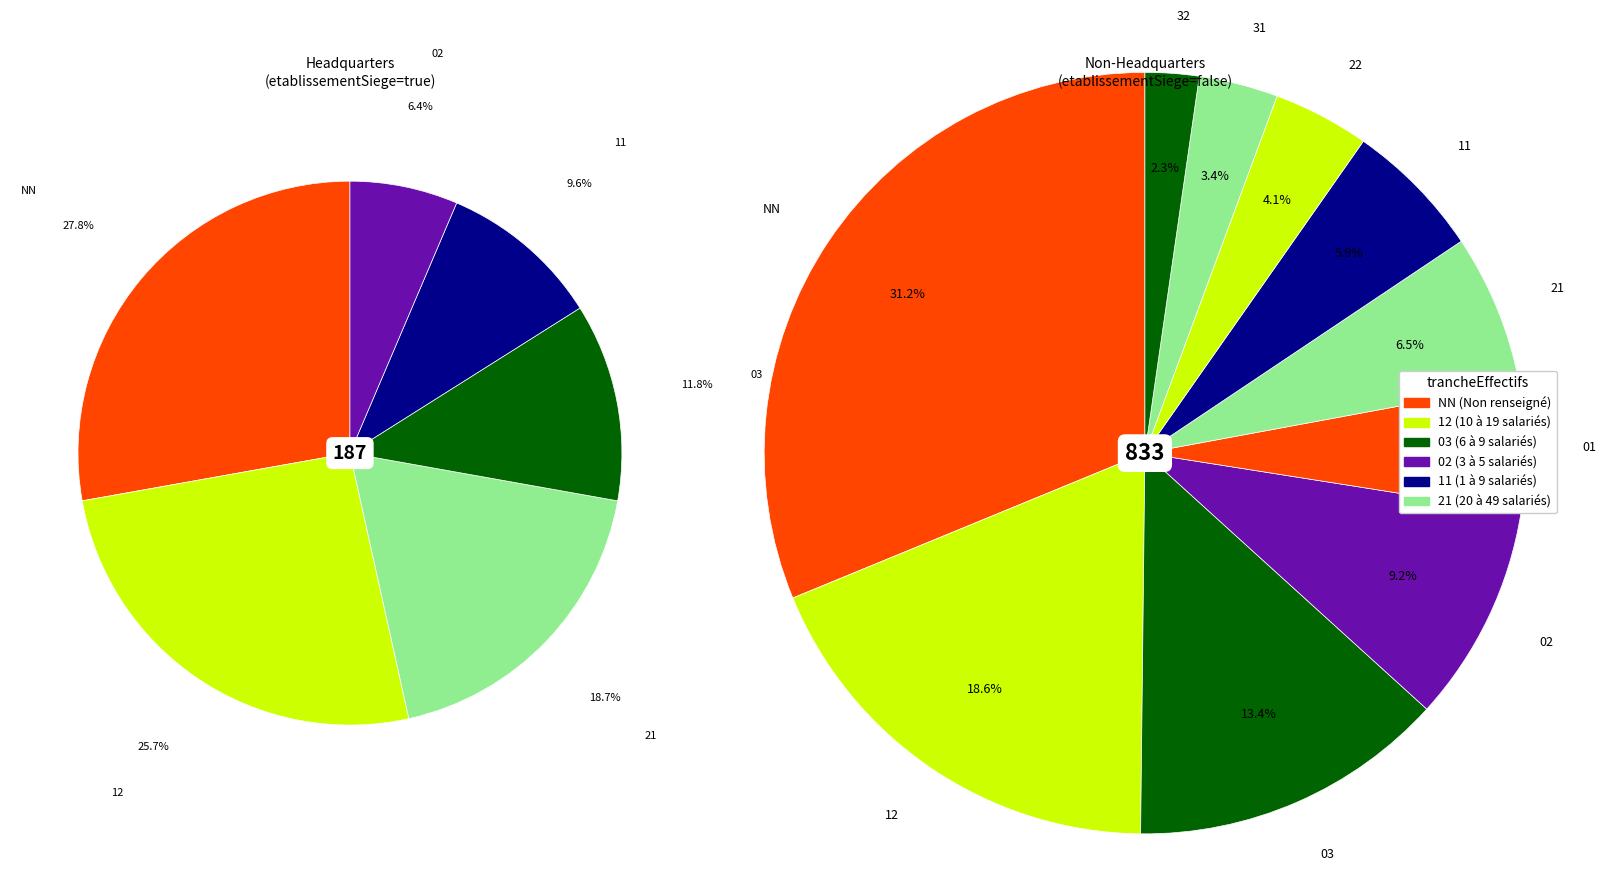

Which slice is the largest?

NN